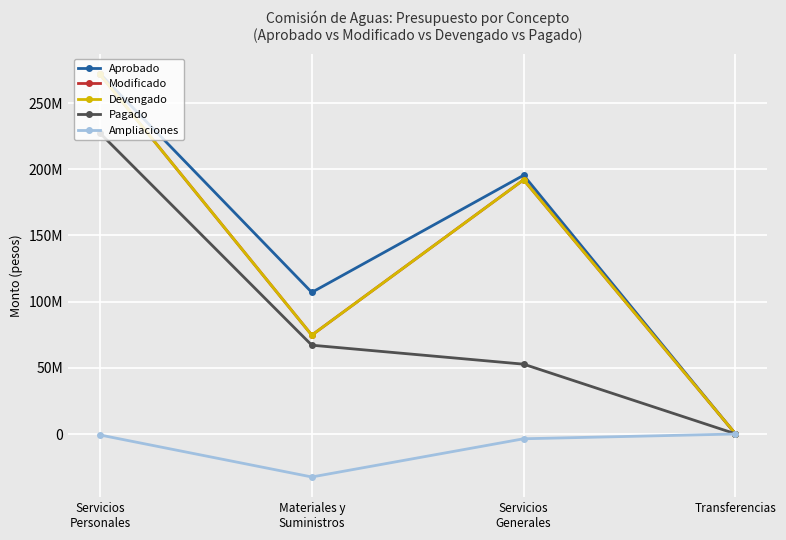

What is the sum of the Pagado values at Materiales y
Suministros and Servicios
Personales?

294510431.8